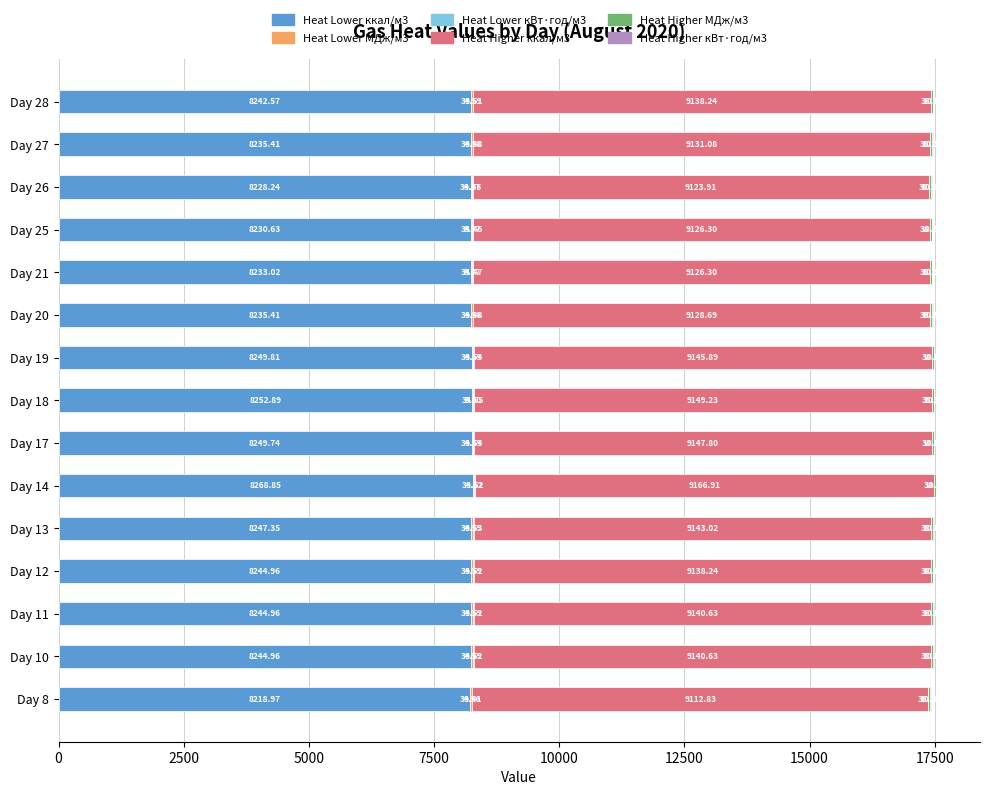

At which category is the sum across all series the highest?

Day 14